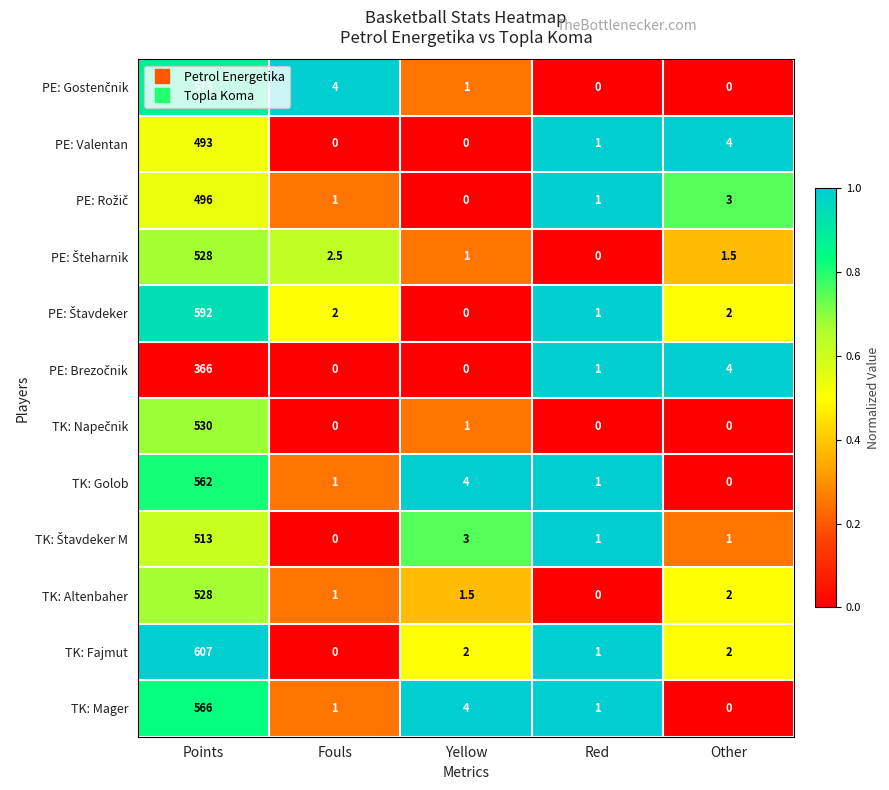

What is the spread (max minus min) of values at Points?

241.0